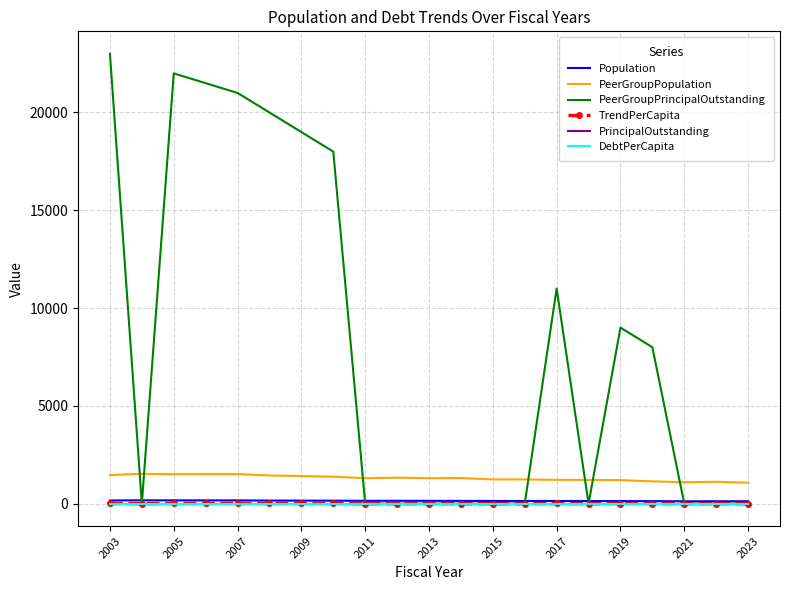

How many data points in Population are less than 143?

10